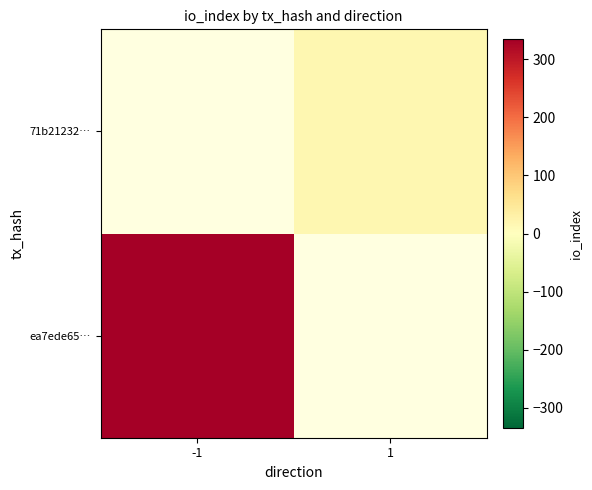

Is the value of ea7ede65… at -1 greater than the value of 71b21232… at 1?

Yes